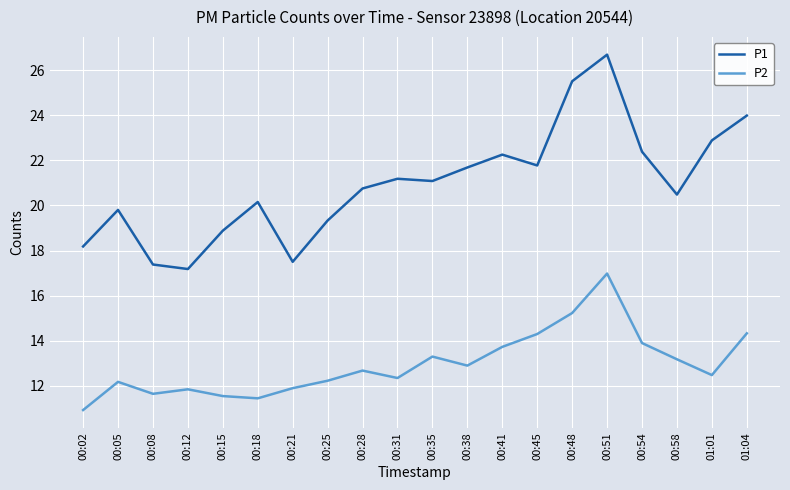

Which category has the highest value across all series?

00:51